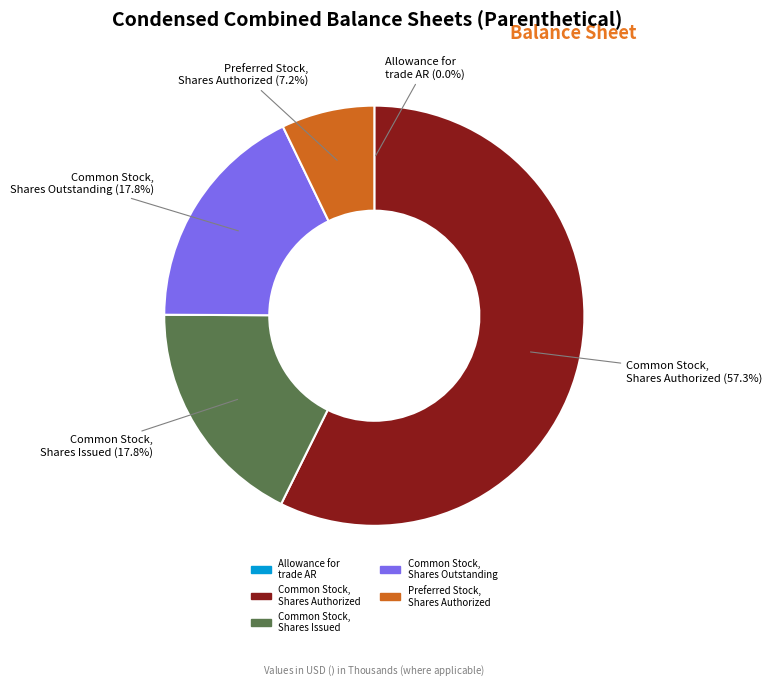

Between Preferred Stock, Shares Authorized and Common Stock, Shares Authorized, which is larger?

Common Stock, Shares Authorized